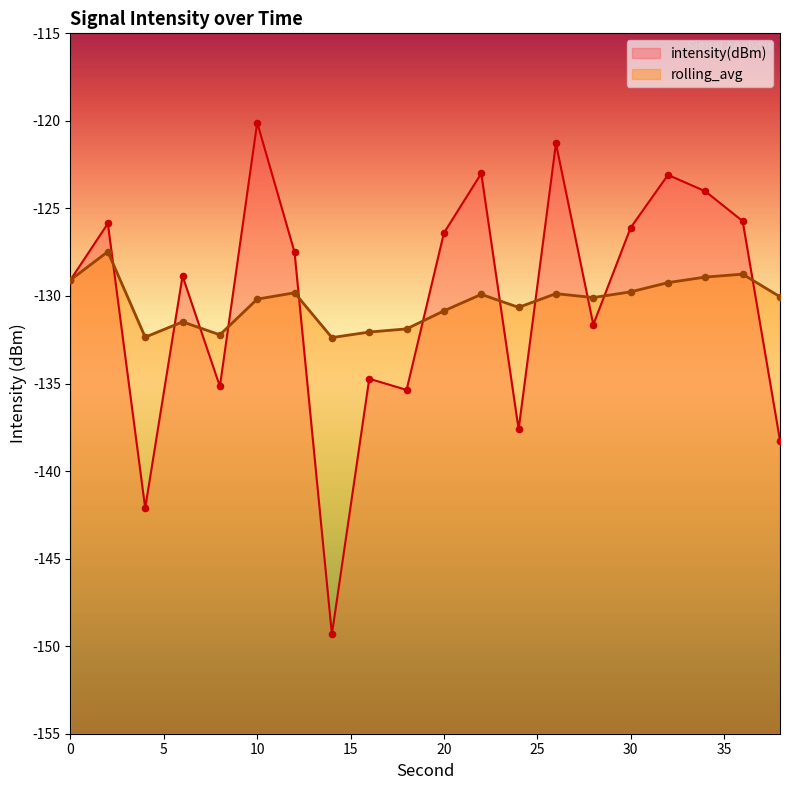

What is the total value across all series at 4?

-274.5